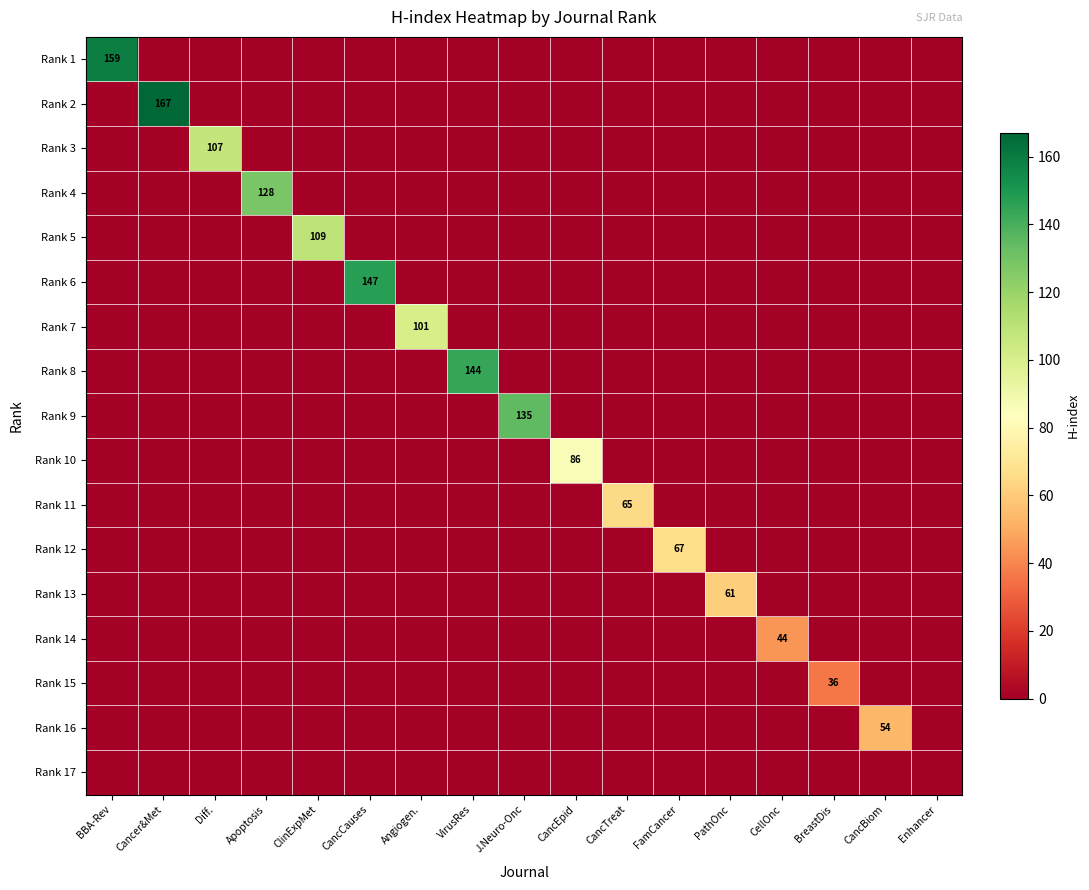

What is the difference between the Rank 12 values at CellOnc and FamCancer?

67